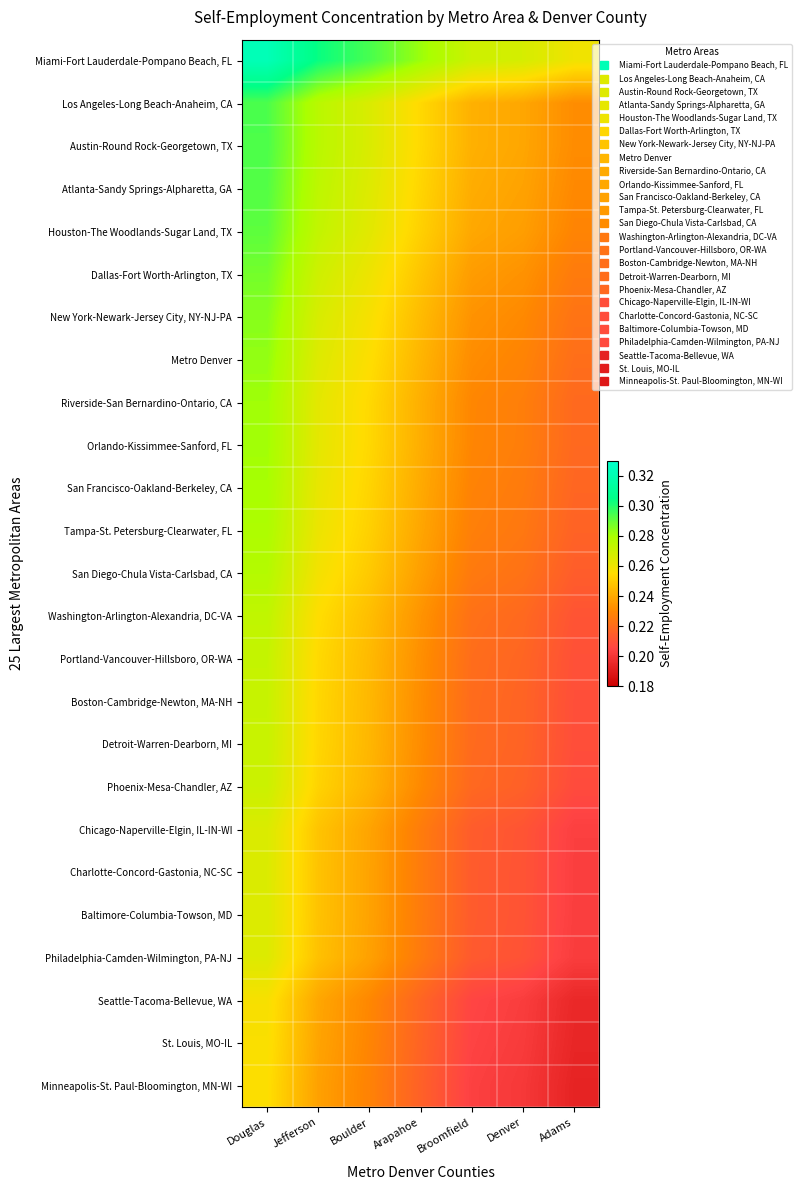

Between Adams and Denver, which is larger?

Denver